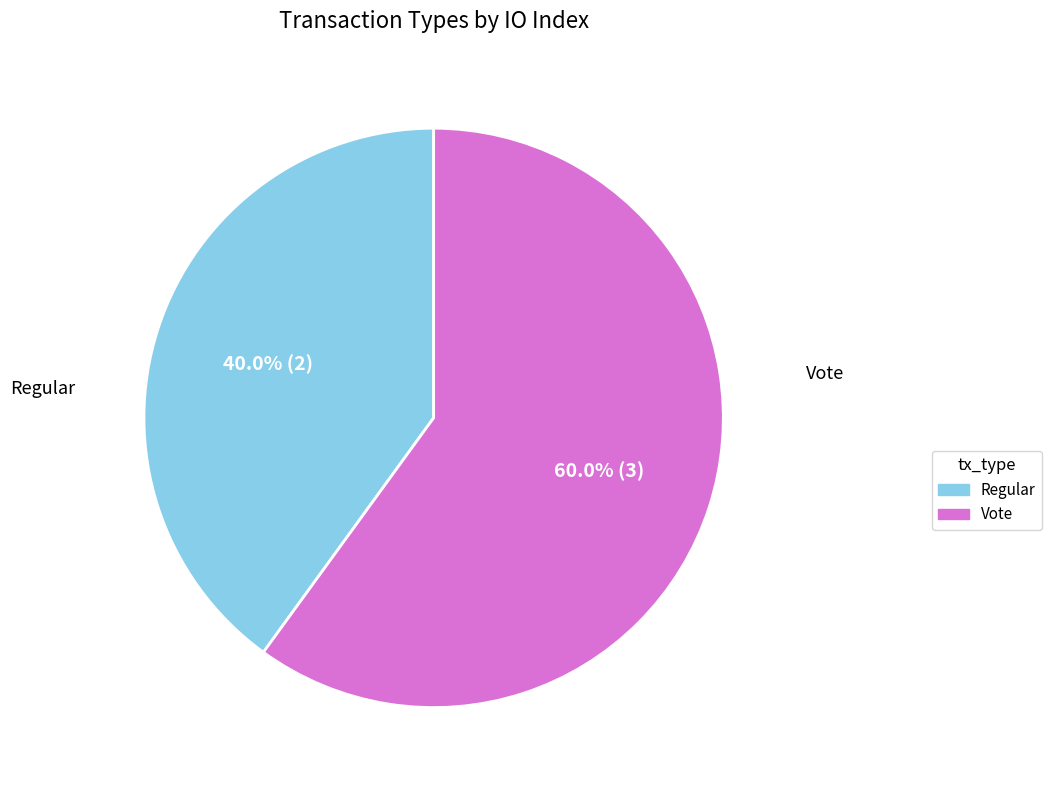

What is the largest slice in the pie chart?

Vote